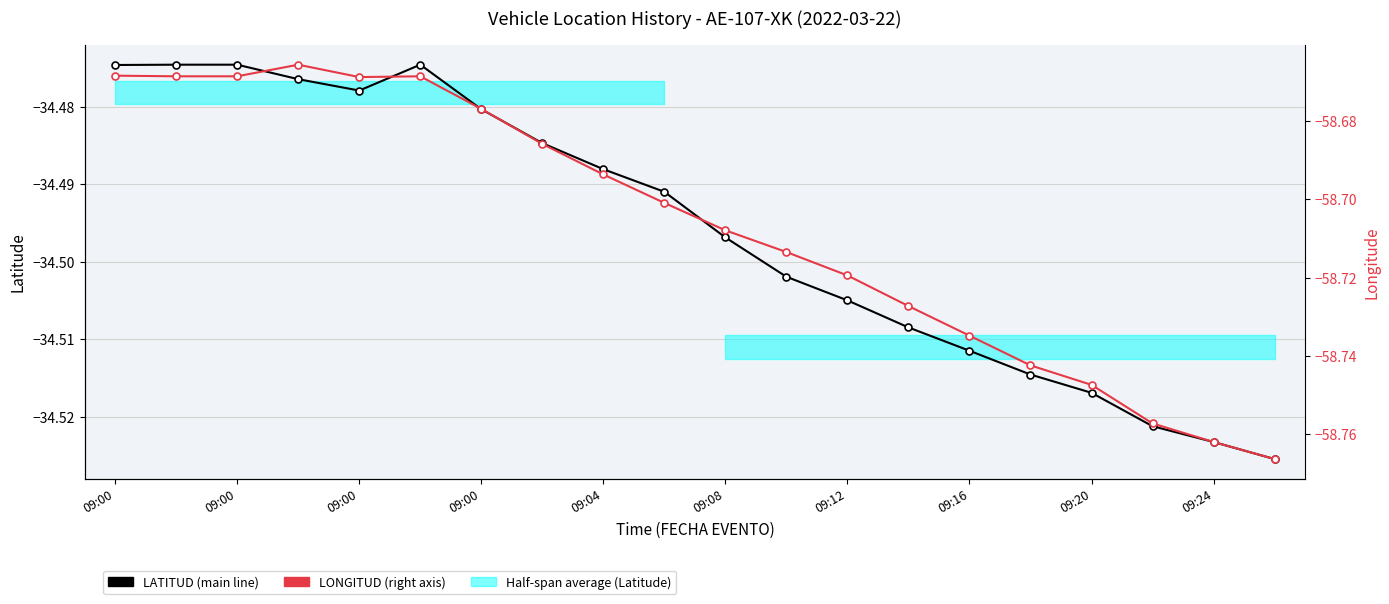

Which series changed the most between 09:20 and 09:24?

LONGITUD